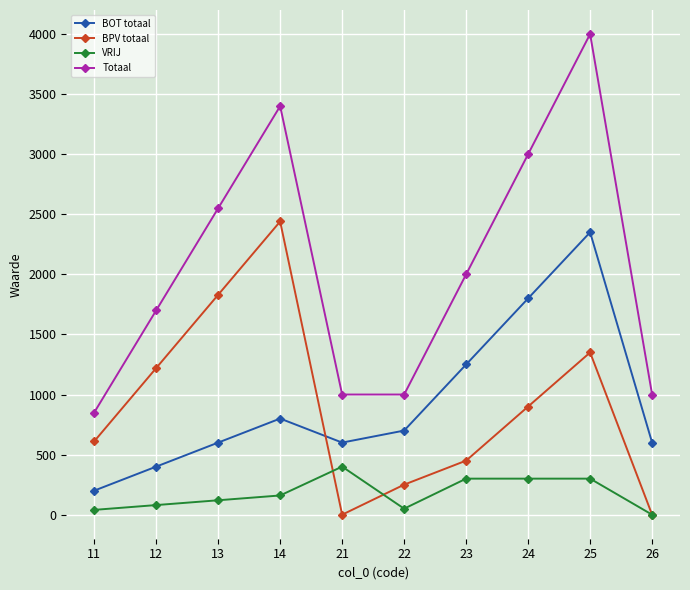

What are all the series names shown in the legend?

BOT totaal, BPV totaal, VRIJ, Totaal